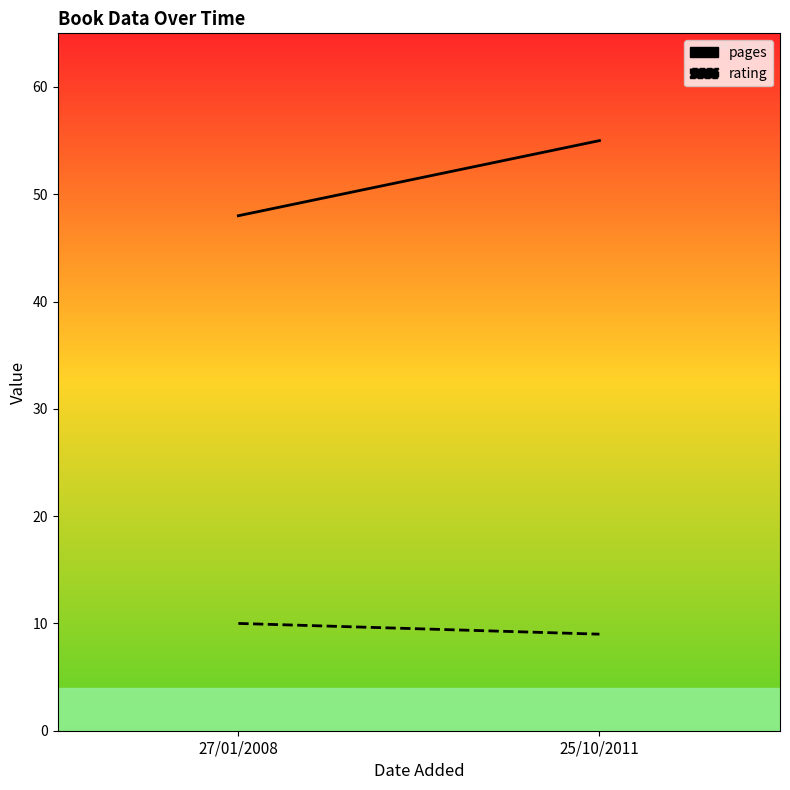

List the labels in order of pages value, smallest first.

27/01/2008, 25/10/2011